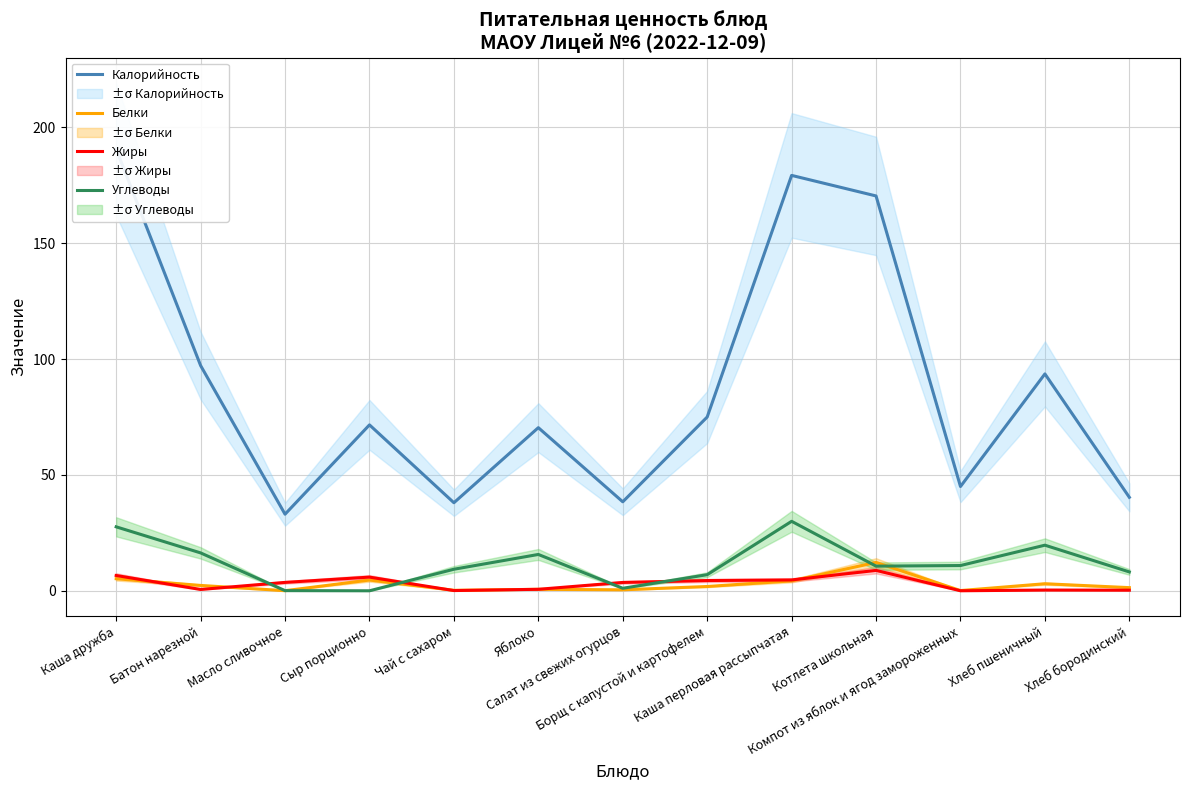

The Жиры series shows 0.1 at Чай с сахаром. True or false?

True